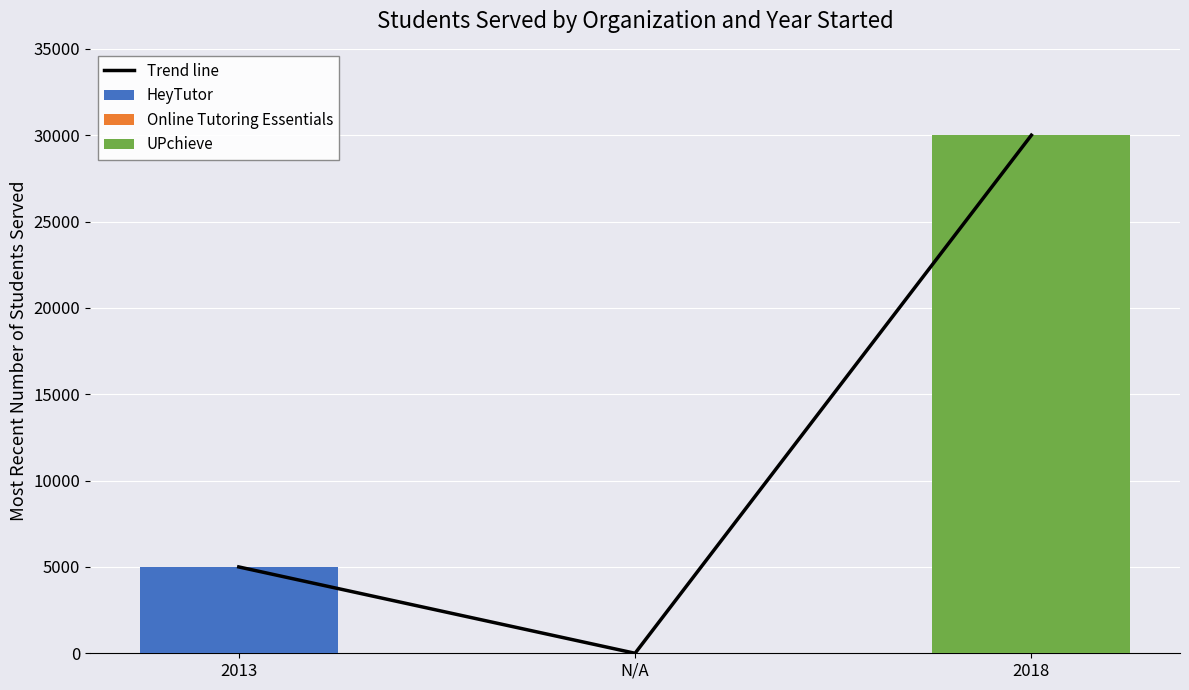

What is the change in value from N/A to 2018?

+30000